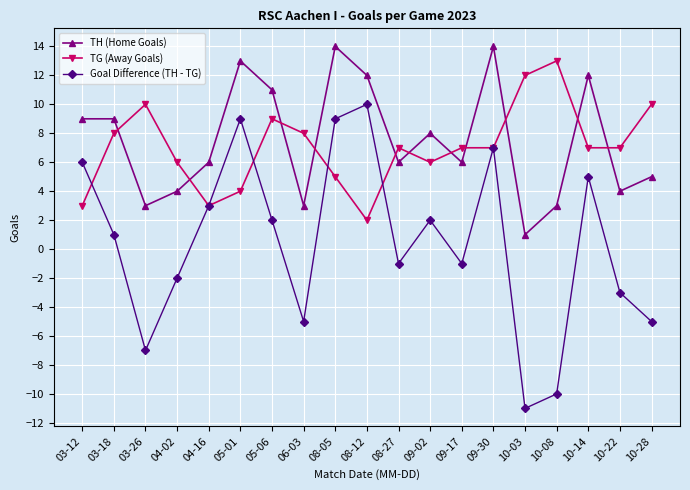

How many values in Goal Difference (TH - TG) are above zero?

10